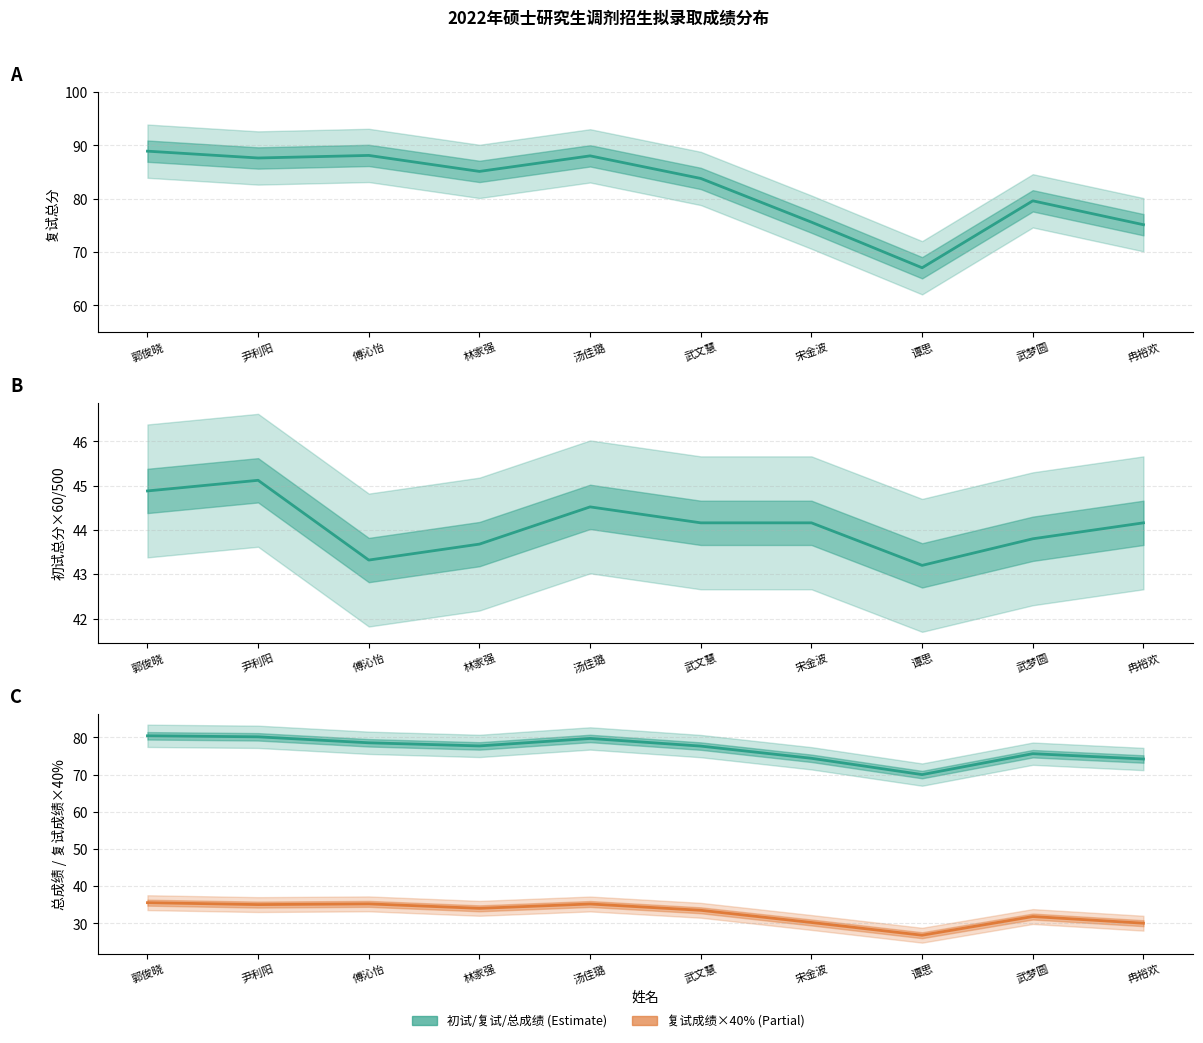

How many interior local valleys does the 总成绩 series have?

2